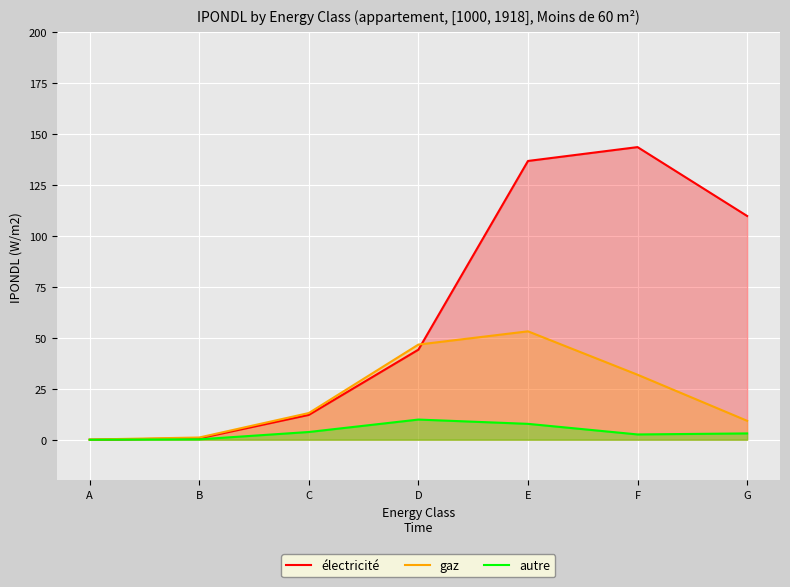

What value does the gaz series have at E?

53.2